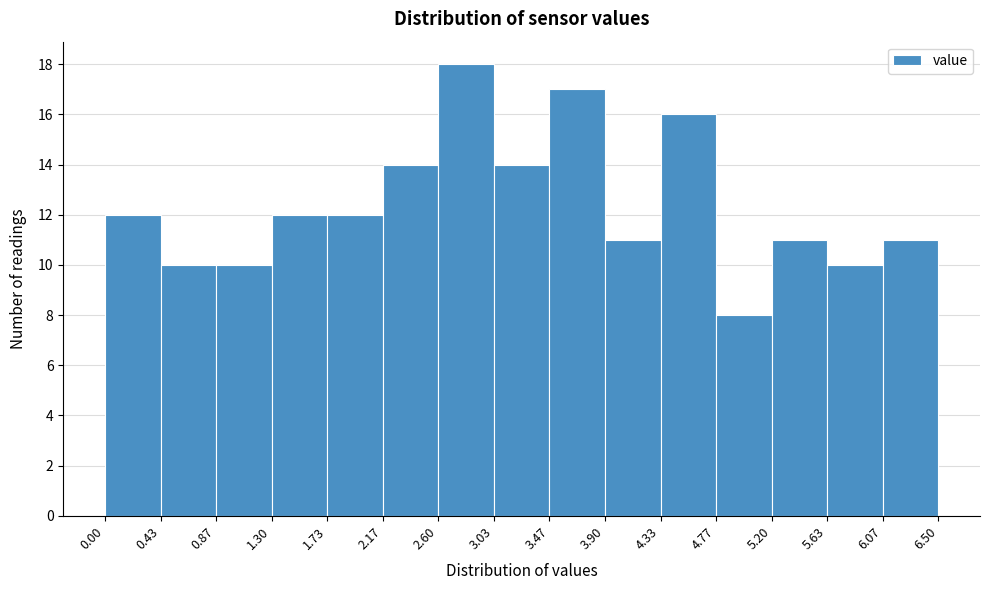

Reading left to right, transcribe this chart: for each bar, give the range it covers on the x-axis and its height. The values are not printed on the chart, so give them approximately, as read against the axis.

0.00 to 0.43: 12
0.43 to 0.87: 10
0.87 to 1.30: 10
1.30 to 1.73: 12
1.73 to 2.17: 12
2.17 to 2.60: 14
2.60 to 3.03: 18
3.03 to 3.47: 14
3.47 to 3.90: 17
3.90 to 4.33: 11
4.33 to 4.77: 16
4.77 to 5.20: 8
5.20 to 5.63: 11
5.63 to 6.07: 10
6.07 to 6.50: 11